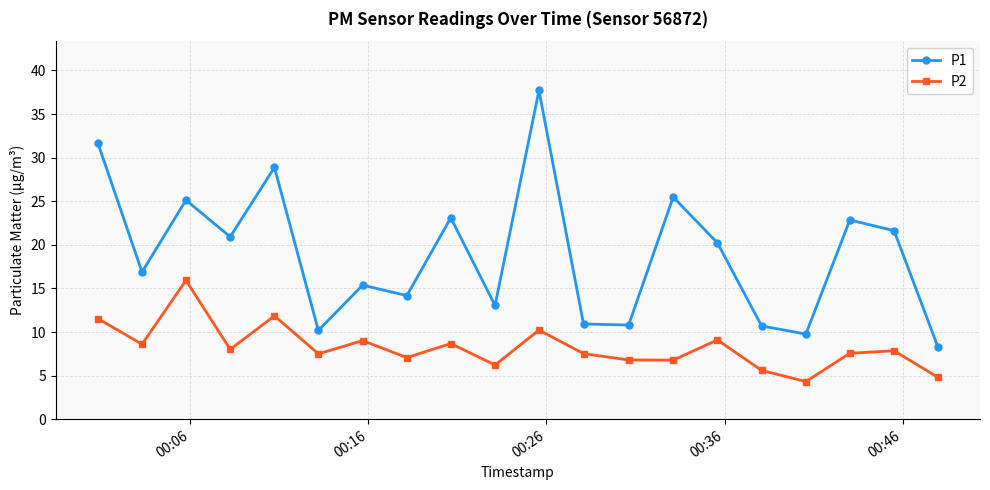

List the series in order of their overall mean, lowest first.

P2, P1